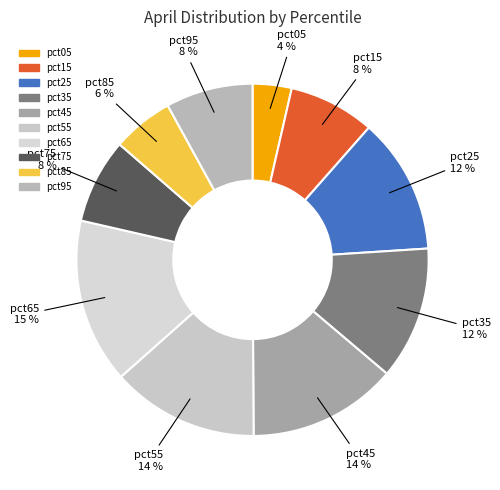

True or false: pct95 accounts for 8% of the total.

True